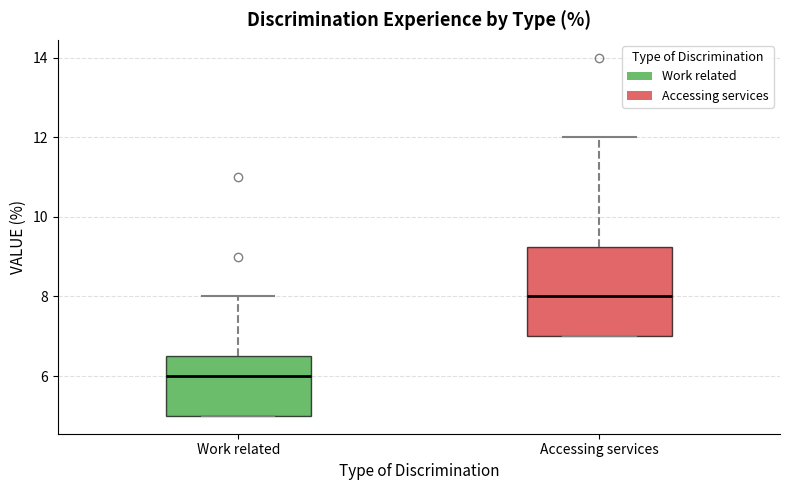

Which box is the tallest, from its lower edge to its upper edge?

Accessing services